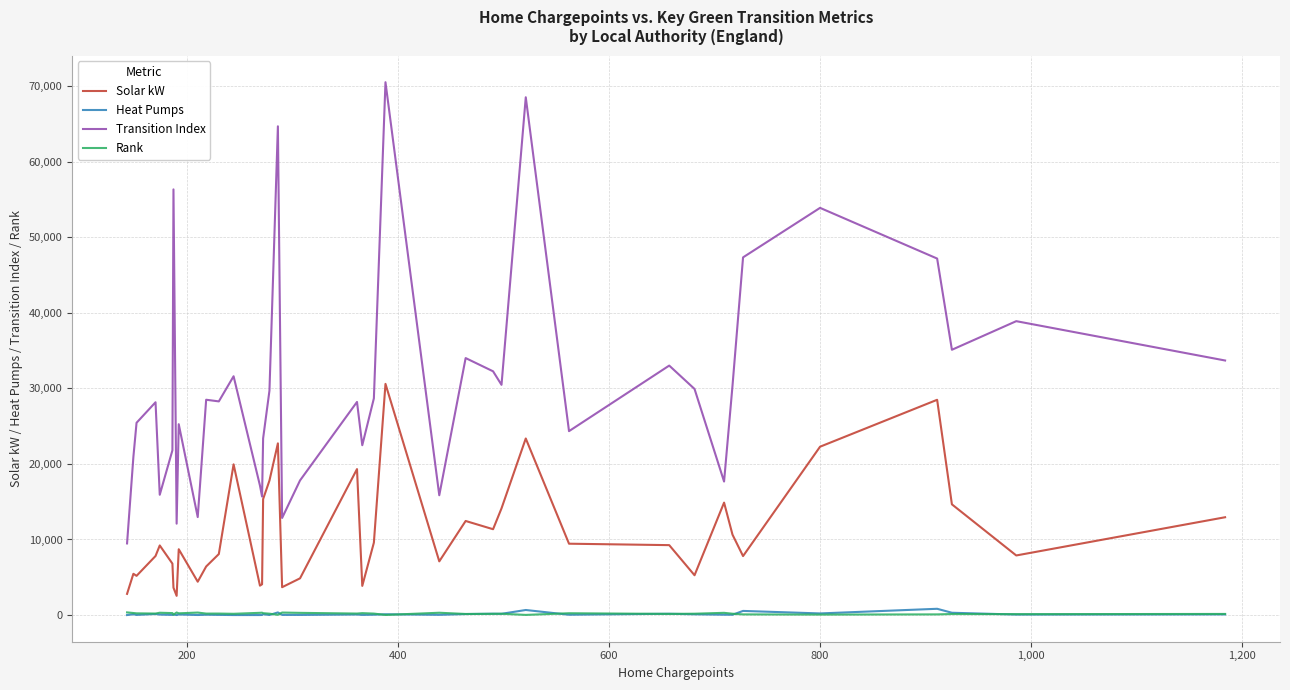

True or false: Rank and Solar kW cross at least once.

False